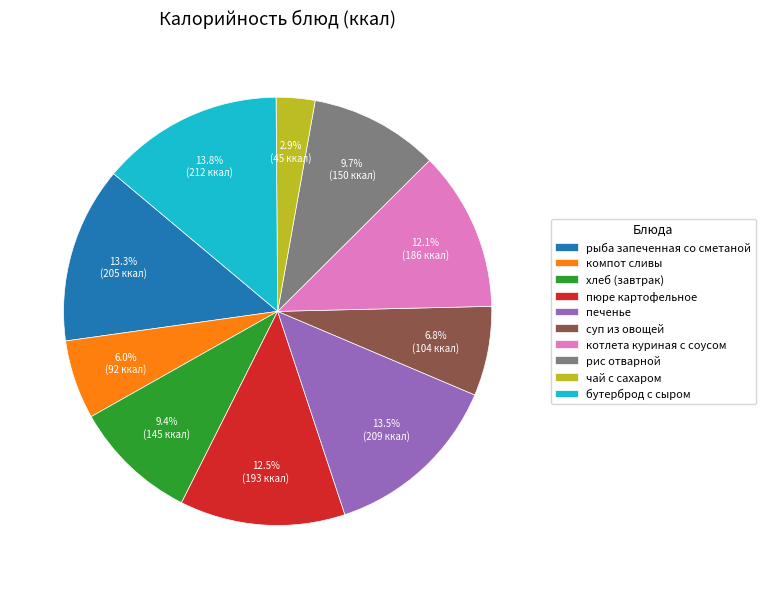

Which has a higher value, рыба запеченная со сметаной or пюре картофельное?

рыба запеченная со сметаной